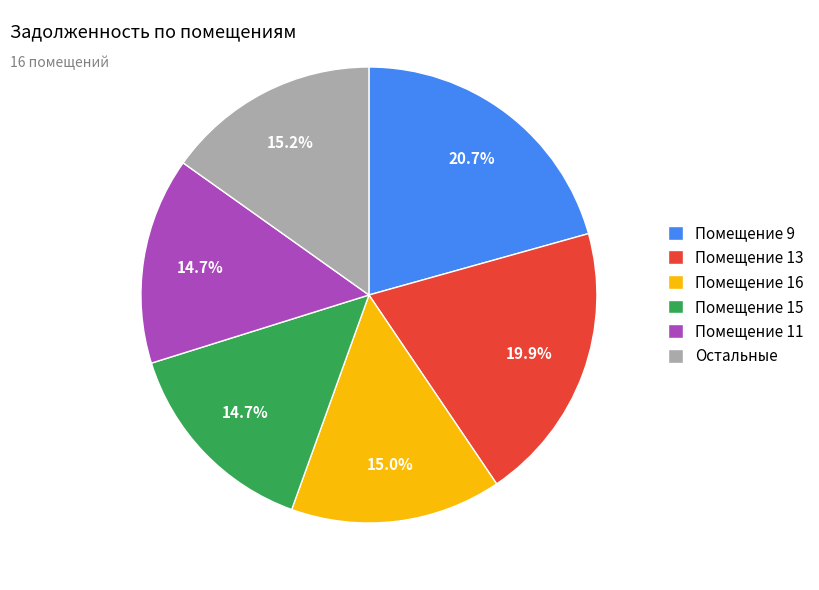

Does Помещение 16 account for over 50% of the chart?

No